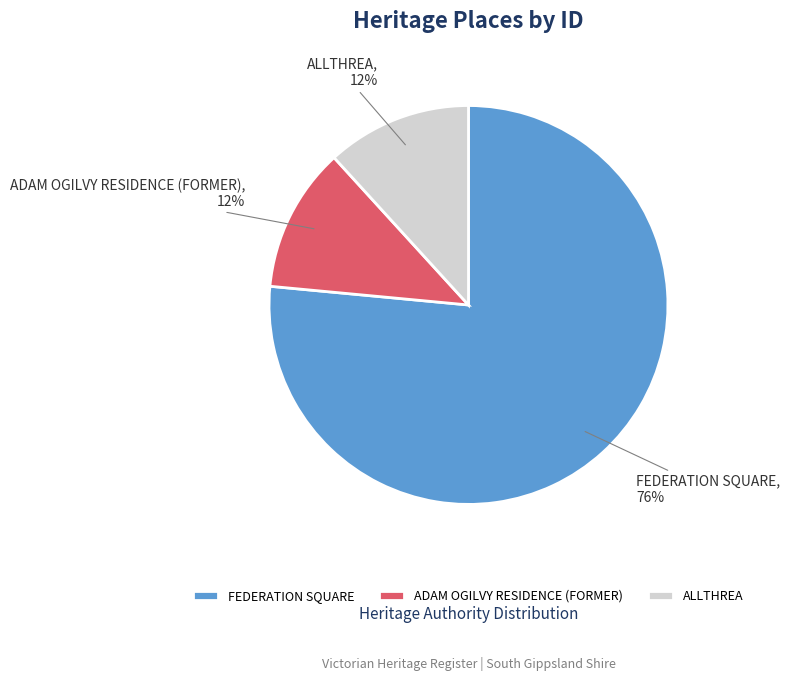

What is the largest slice in the pie chart?

FEDERATION SQUARE